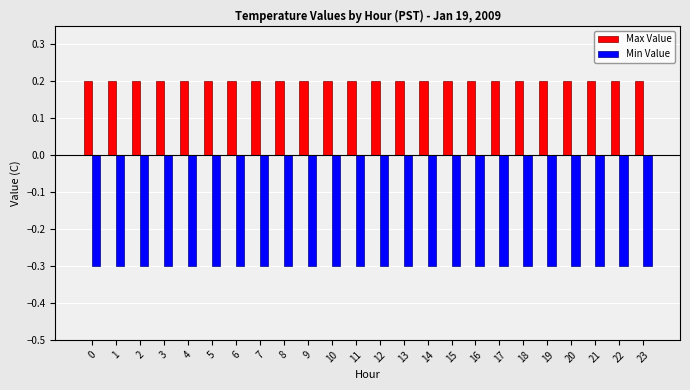

What is the total value across all series at 0?

-0.1